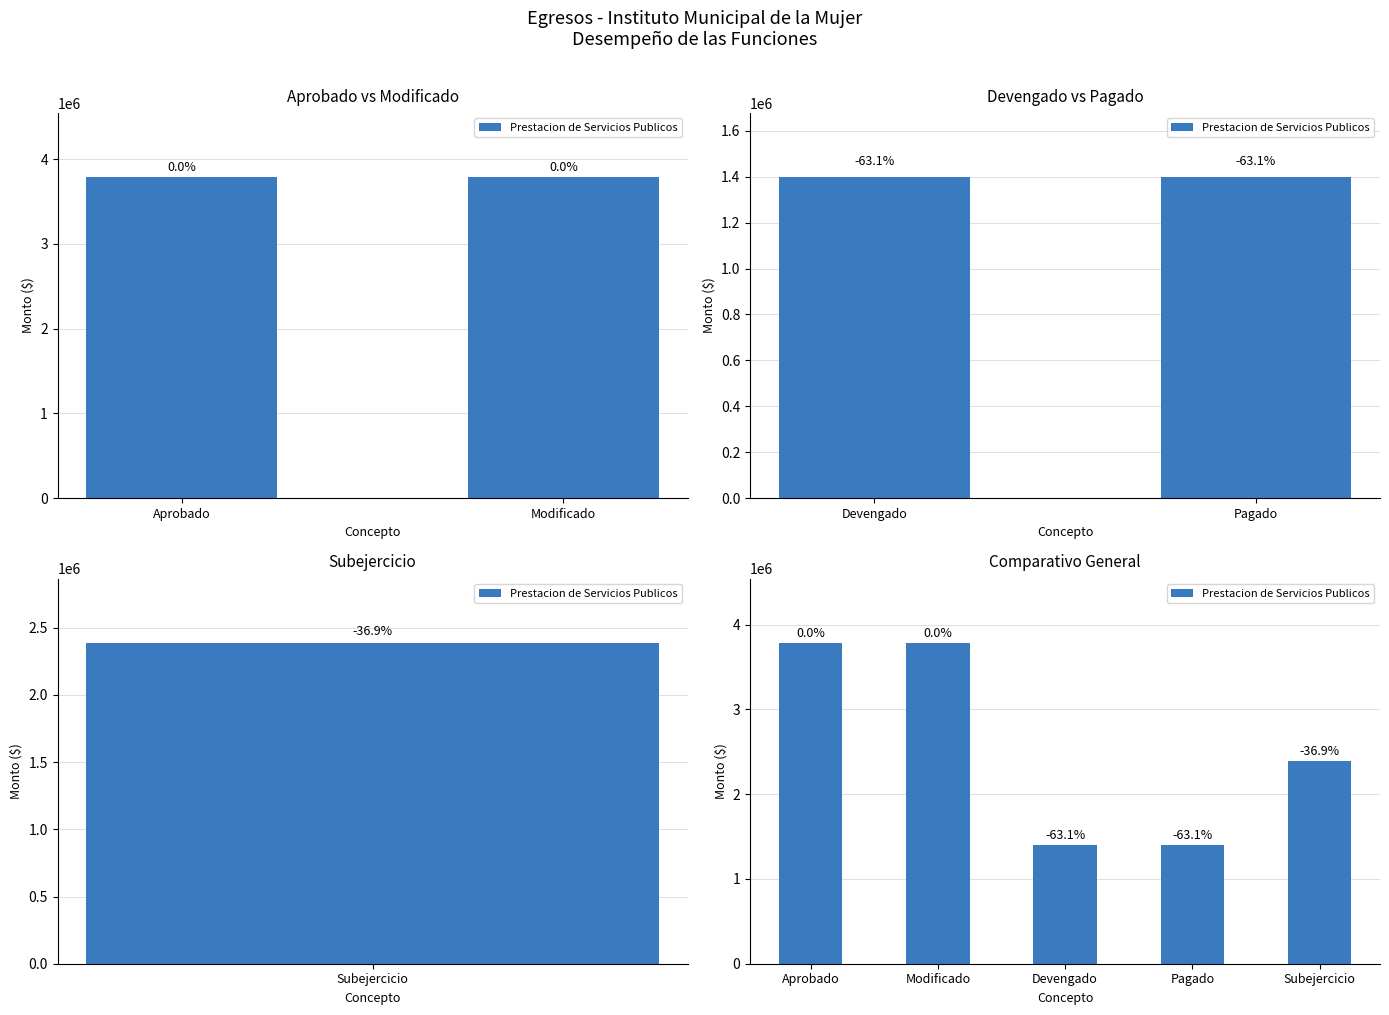

What is the sum of all values?

12758979.3